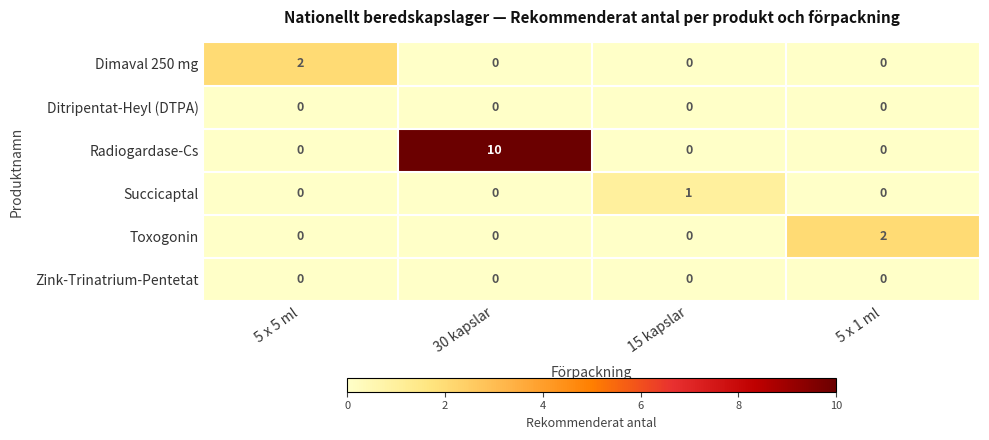

Reading left to right, what are all the values shown in this chart?

Dimaval 250 mg: 5 x 5 ml=2	30 kapslar=0	15 kapslar=0	5 x 1 ml=0
Ditripentat-Heyl (DTPA): 5 x 5 ml=0	30 kapslar=0	15 kapslar=0	5 x 1 ml=0
Radiogardase-Cs: 5 x 5 ml=0	30 kapslar=10	15 kapslar=0	5 x 1 ml=0
Succicaptal: 5 x 5 ml=0	30 kapslar=0	15 kapslar=1	5 x 1 ml=0
Toxogonin: 5 x 5 ml=0	30 kapslar=0	15 kapslar=0	5 x 1 ml=2
Zink-Trinatrium-Pentetat: 5 x 5 ml=0	30 kapslar=0	15 kapslar=0	5 x 1 ml=0